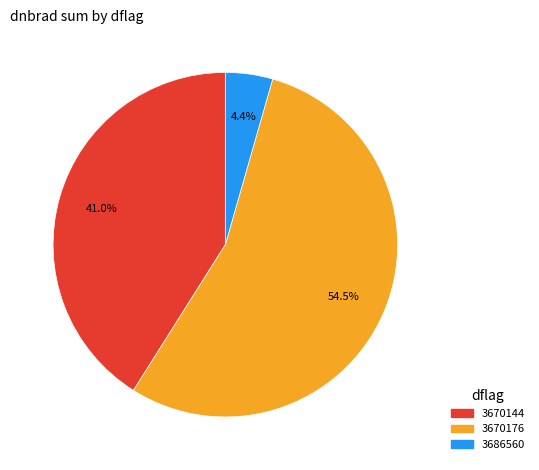

How many segments does this pie chart have?

3